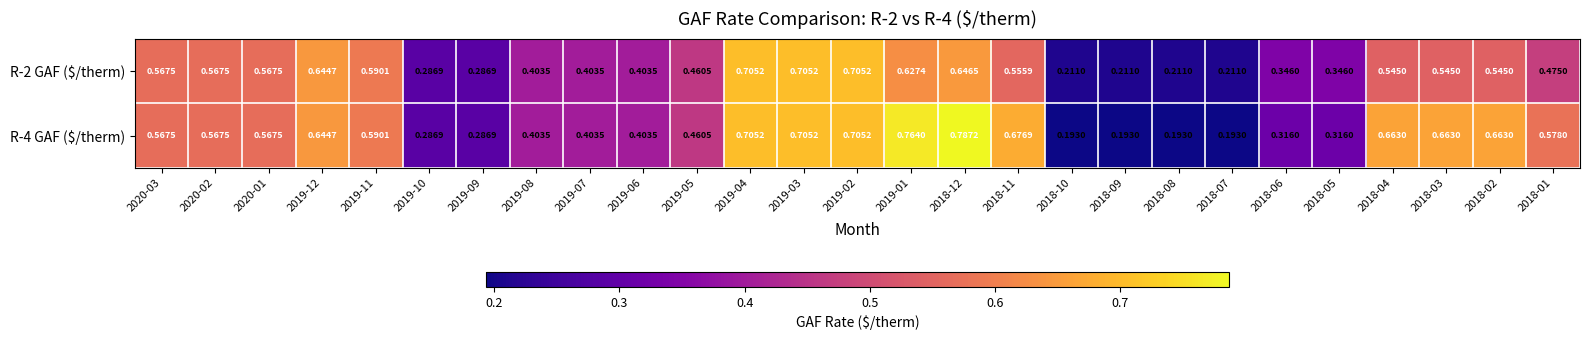

Count the number of data series in this chart.

2